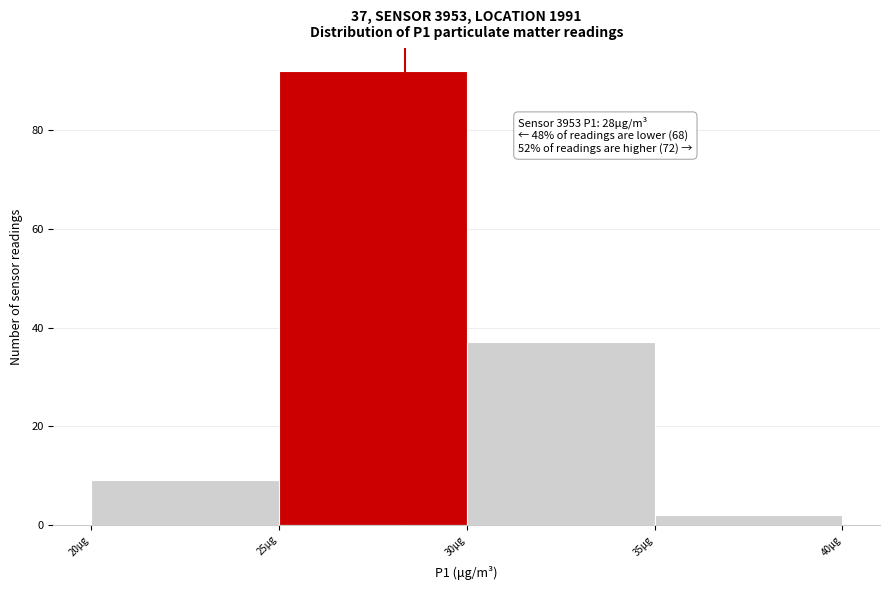

Reading right to left, what are all the values shown in this chart?

35µg=2	30µg=37	25µg=92	20µg=9